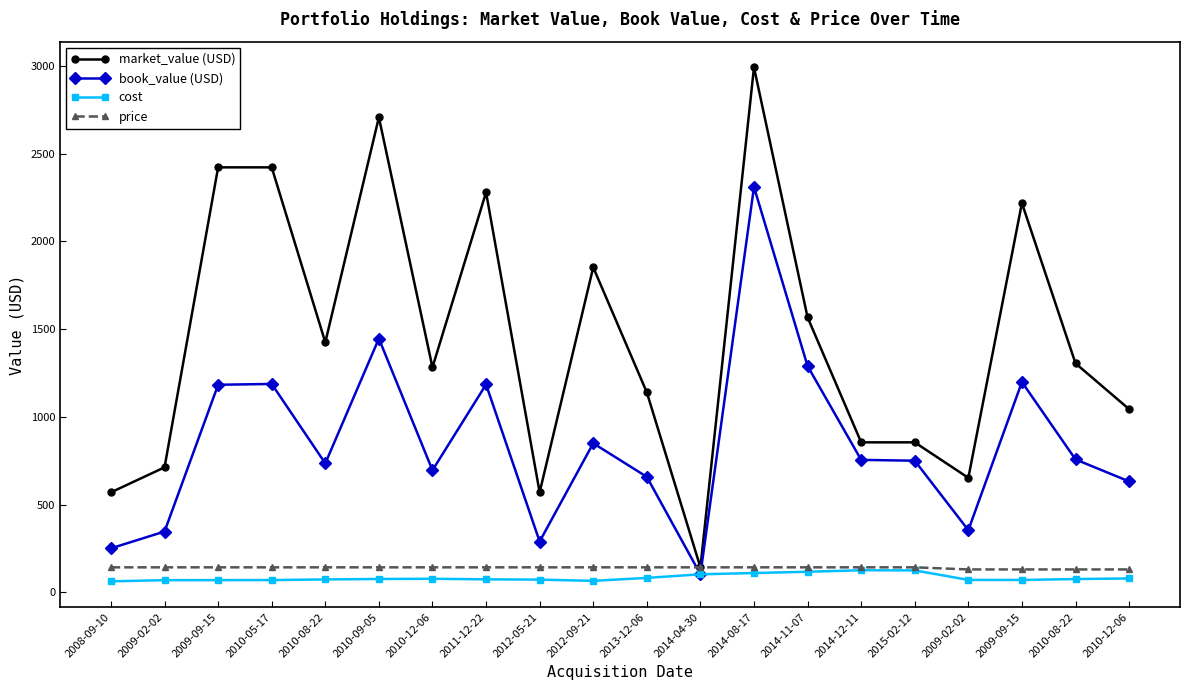

Which category has the lowest value in the price series?

2009-02-02